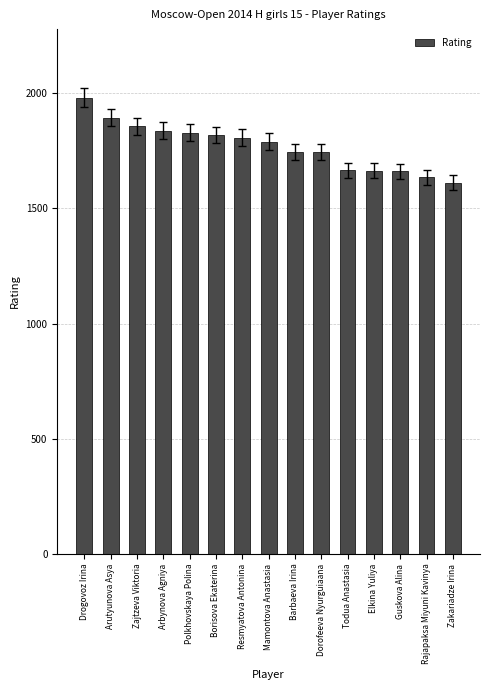

What is the value of the 14th bar from the left?

1635